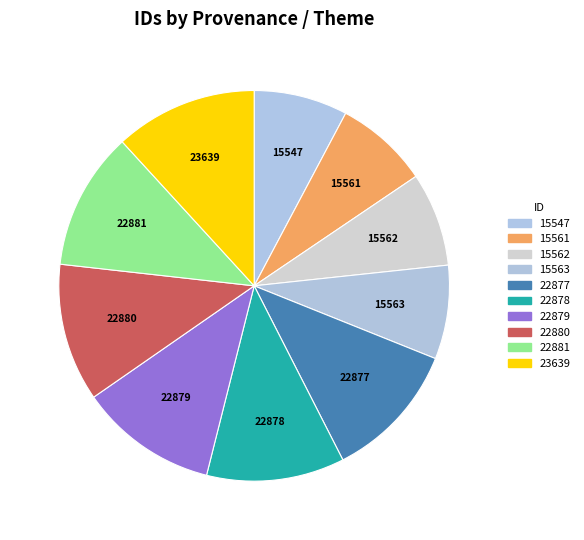

How many segments does this pie chart have?

10